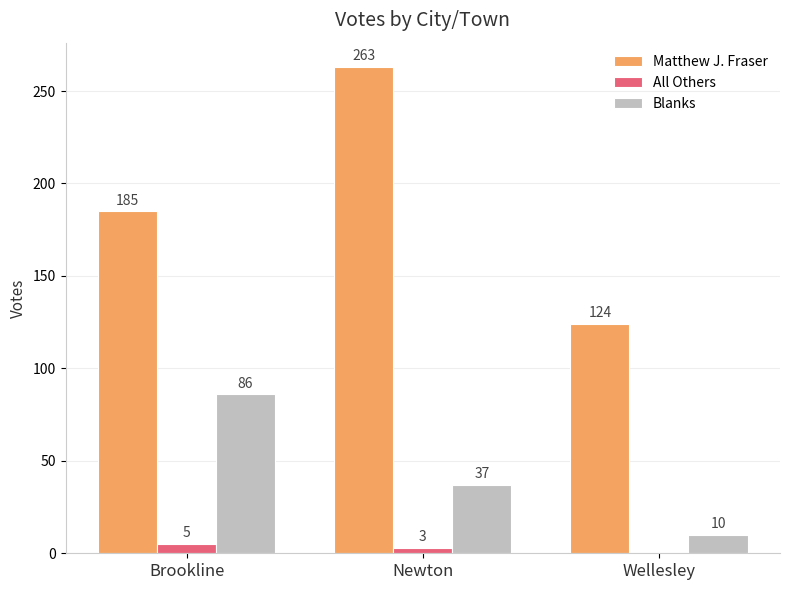

How many distinct data groups are displayed?

3